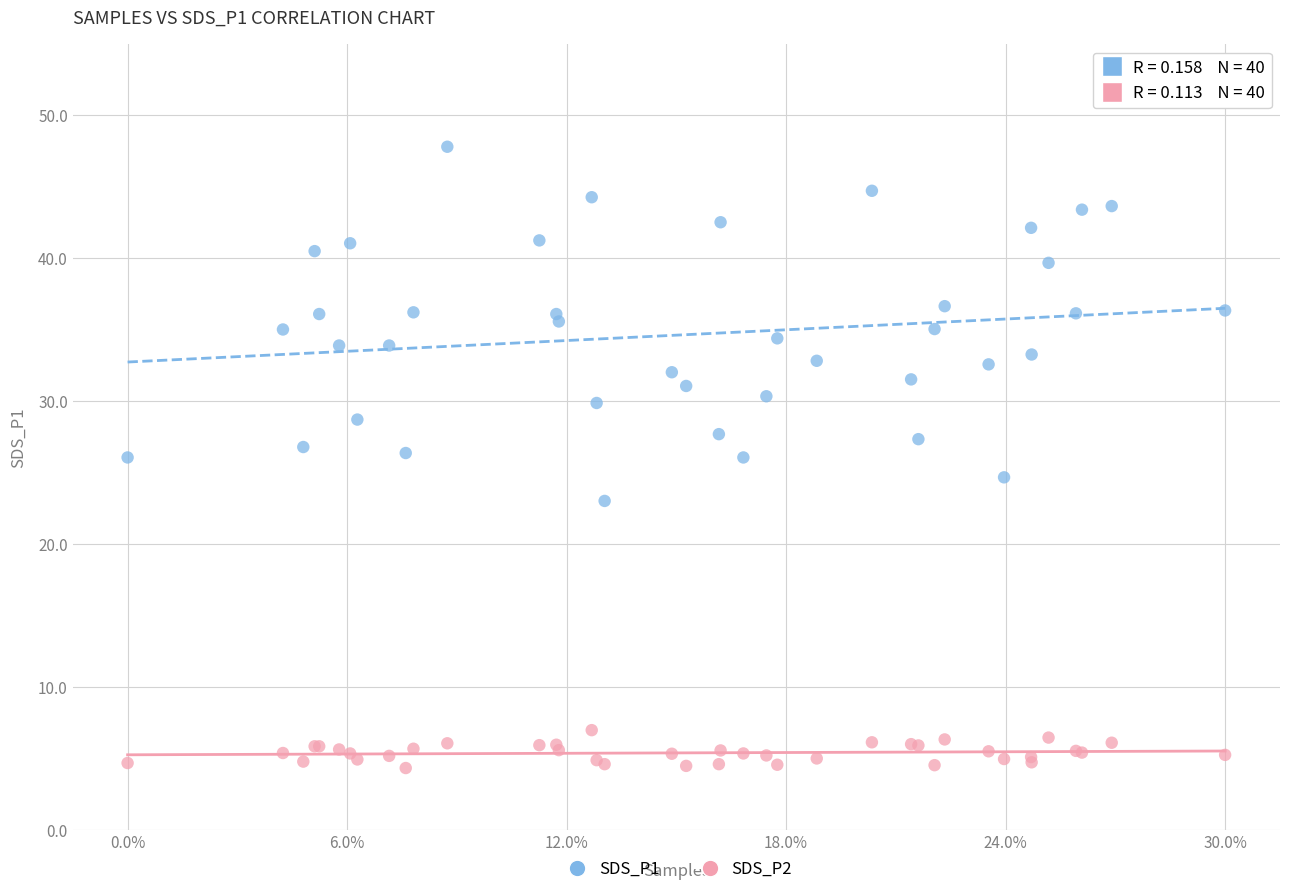

Which series reaches the minimum Y coordinate?

SDS_P2